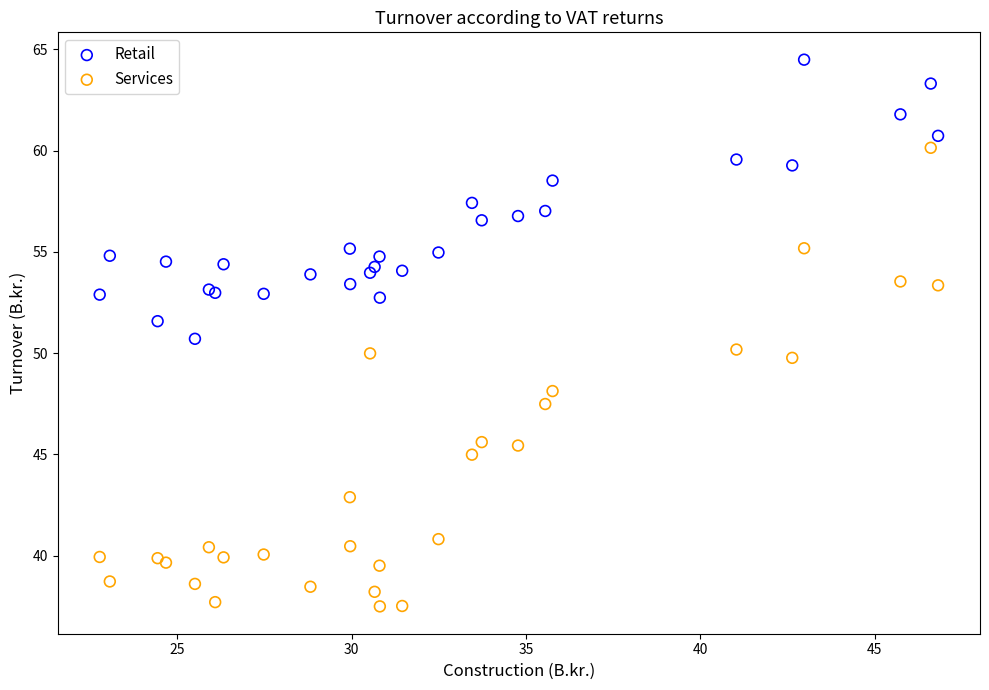

Which series contains the lowest Y value?

Services